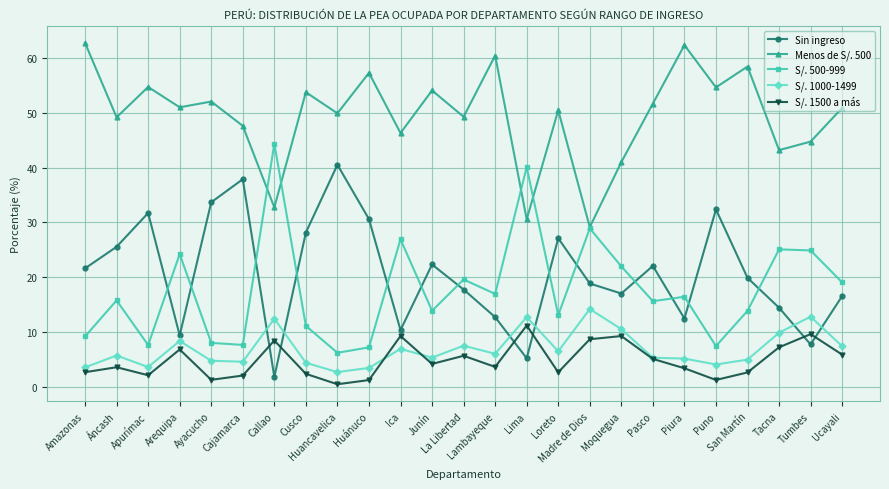

How many distinct data groups are displayed?

5